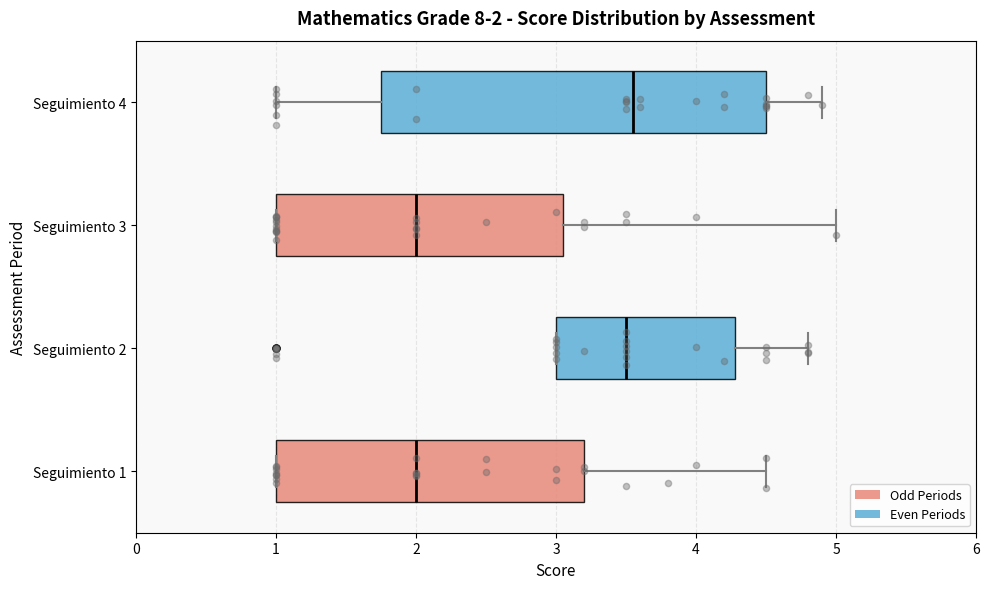

Comparing the boxes themselves (not the whiskers), which one is the widest?

Seguimiento 4